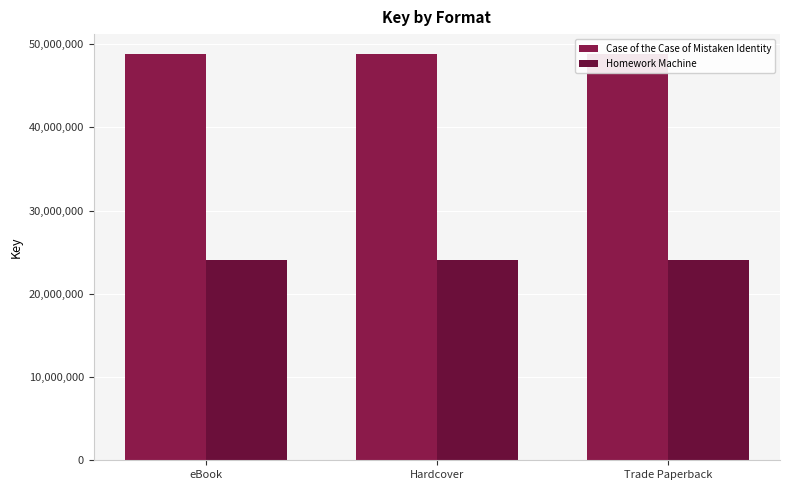

Does the chart contain any negative values?

No